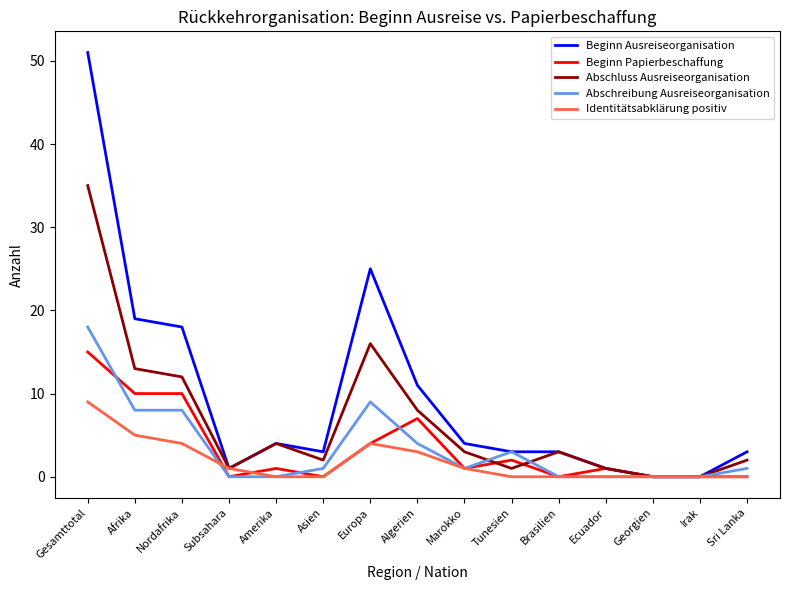

What is the greatest value displayed?

51